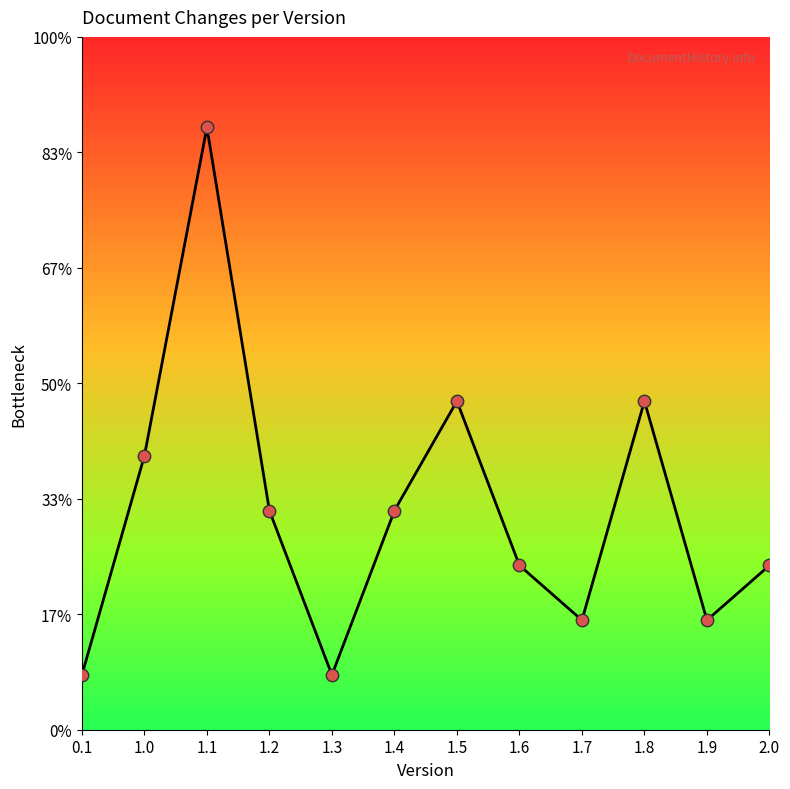

What is the change in value from 1.1 to 2.0?

-8